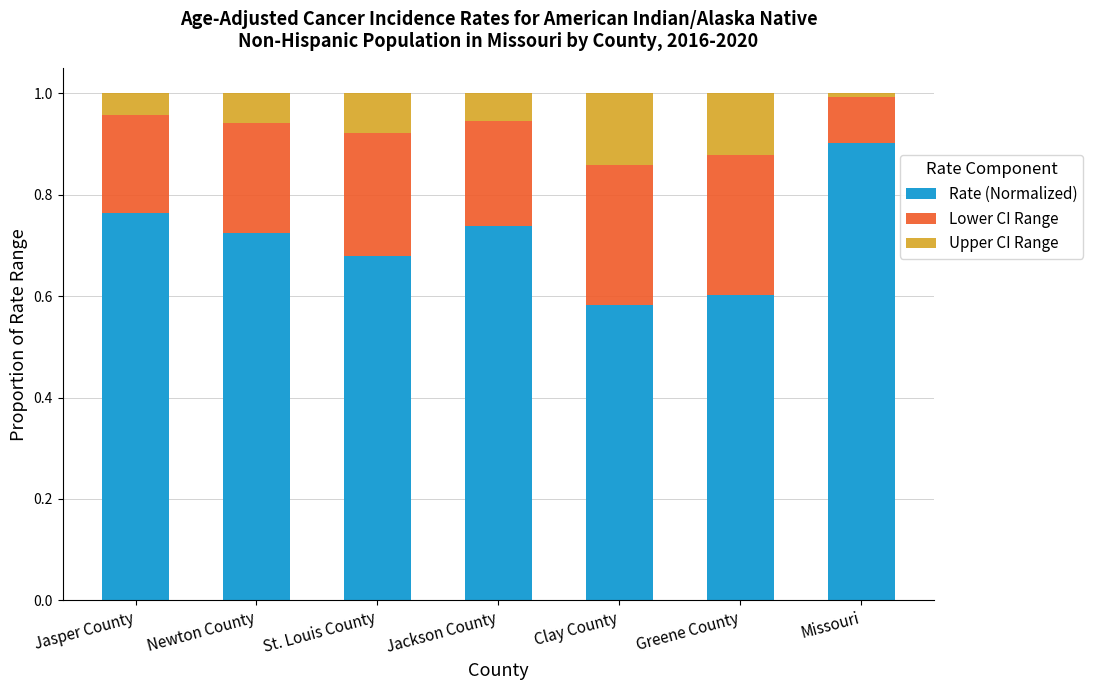

Which category has the lowest value in the Rate (Normalized) series?

Clay County